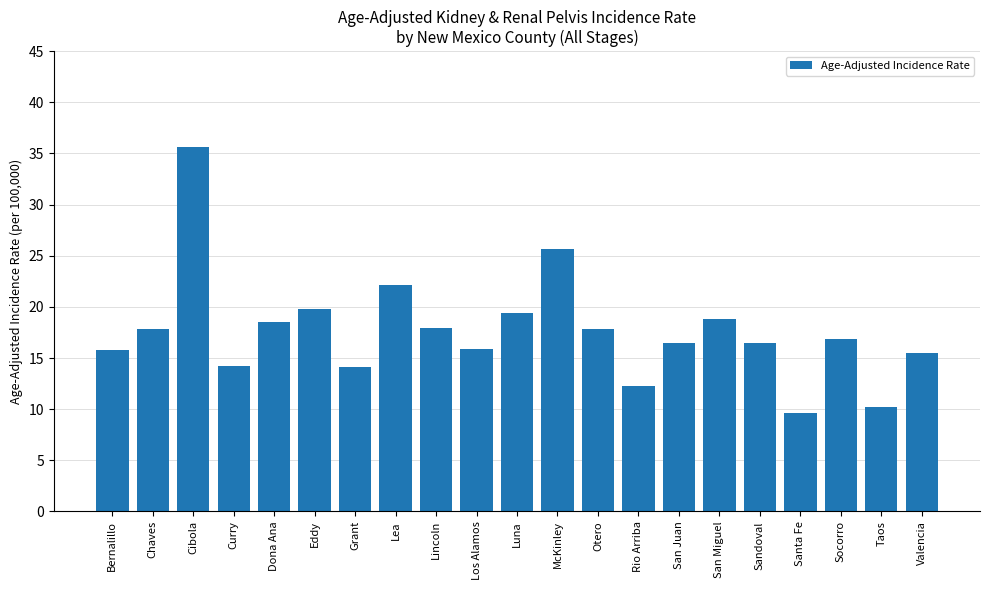

What is the value of the 18th bar from the left?

9.6